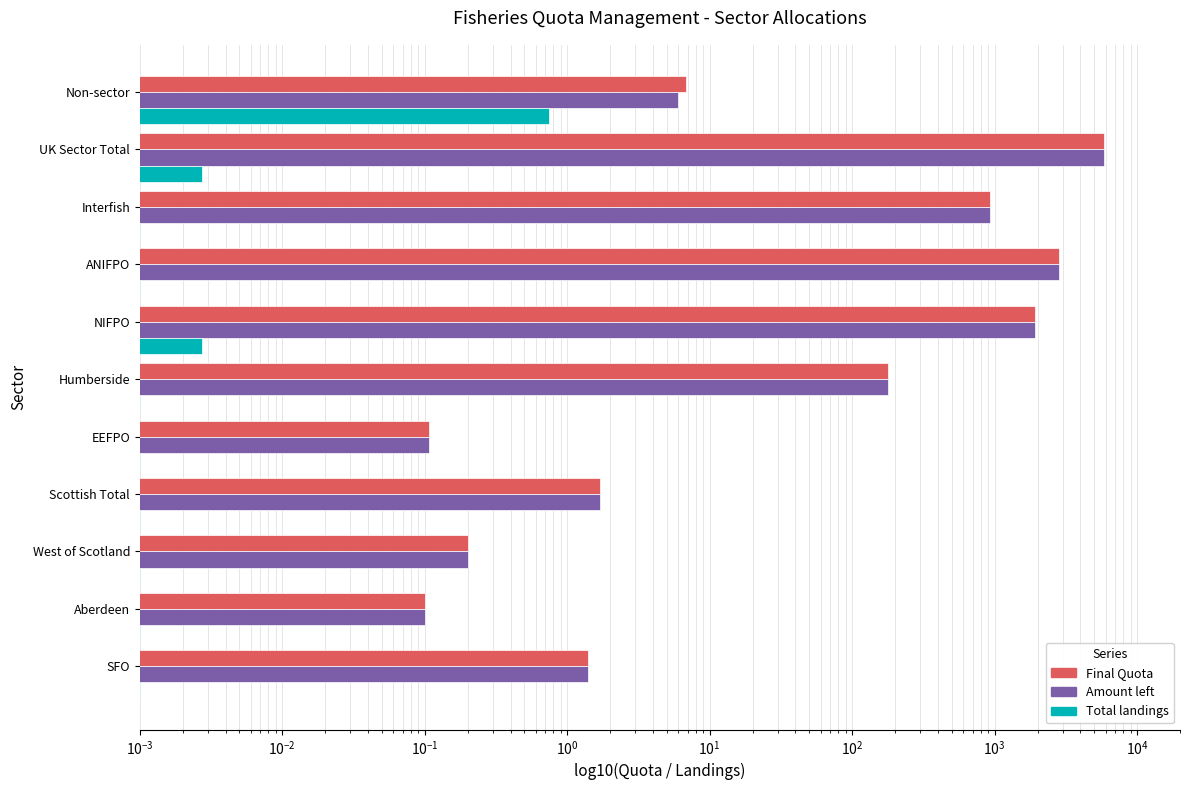

Reading left to right, what are all the values shown in this chart?

Final Quota: 1.4	0.1	0.2	1.7	0.1	178.0	1933.7	2850.8	933.1	5897.4	6.8
Amount left: 1.4	0.1	0.2	1.7	0.1	178.0	1933.7	2850.8	933.1	5897.4	6.0
Total landings: 0.0	0.0	0.0	0.0	0.0	0.0	0.0	0.0	0.0	0.0	0.7